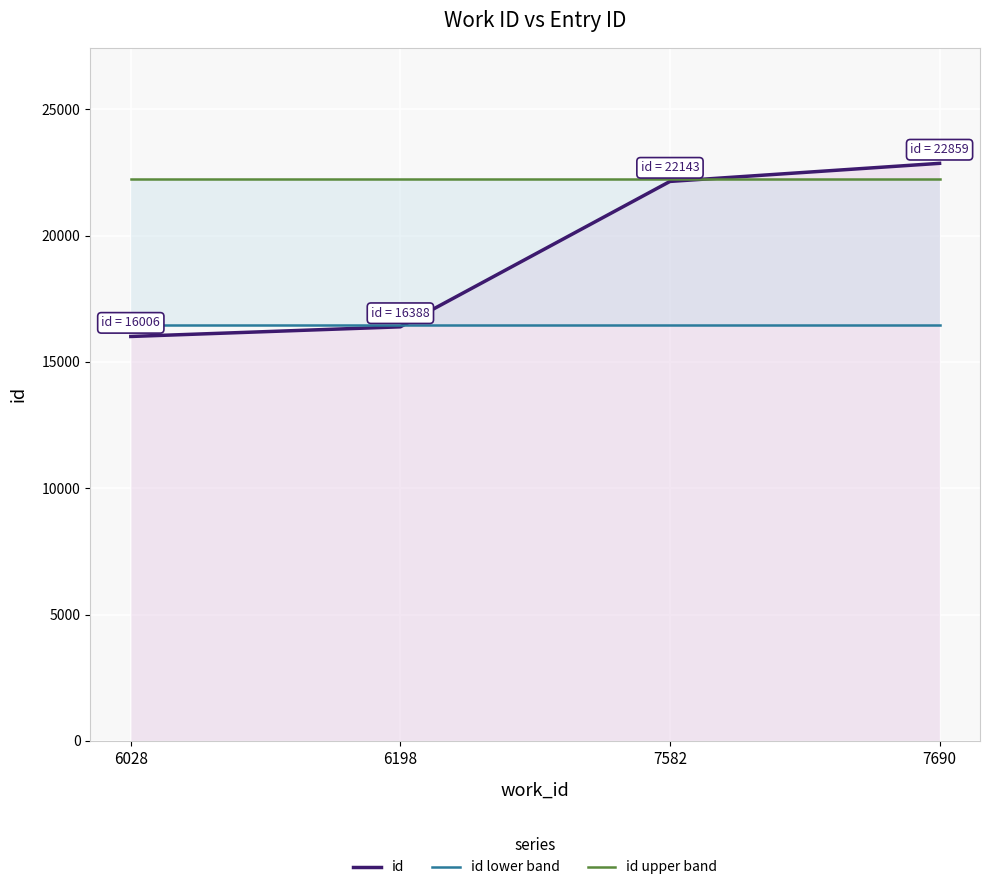

Which has a higher value, 6198 or 7690?

7690